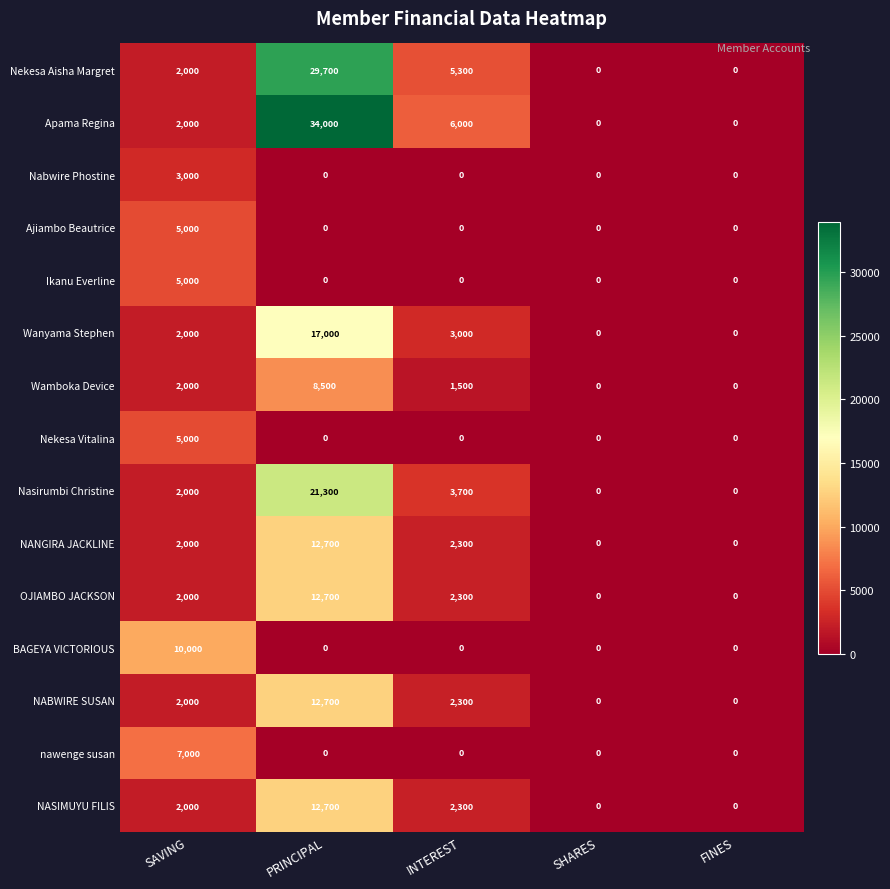

True or false: Wamboka Device has a value of 2000 at SAVING.

True